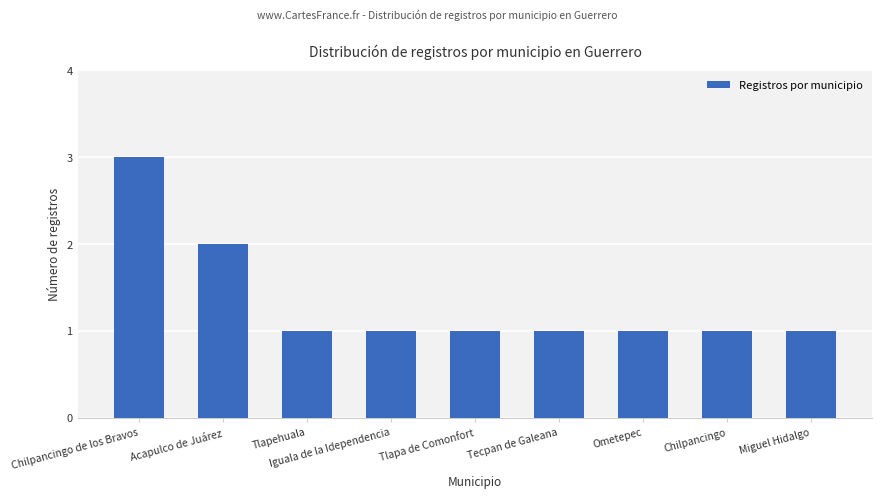

Approximately how many times larger is the value at Tecpan de Galeana compared to Iguala de la Idependencia?

1.0